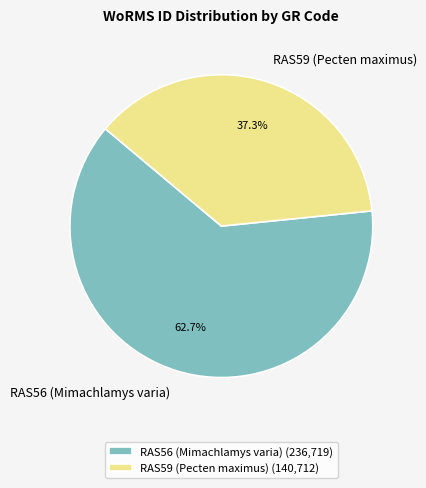

To the nearest percent, what percentage of the pie is RAS56 (Mimachlamys varia)?

63%